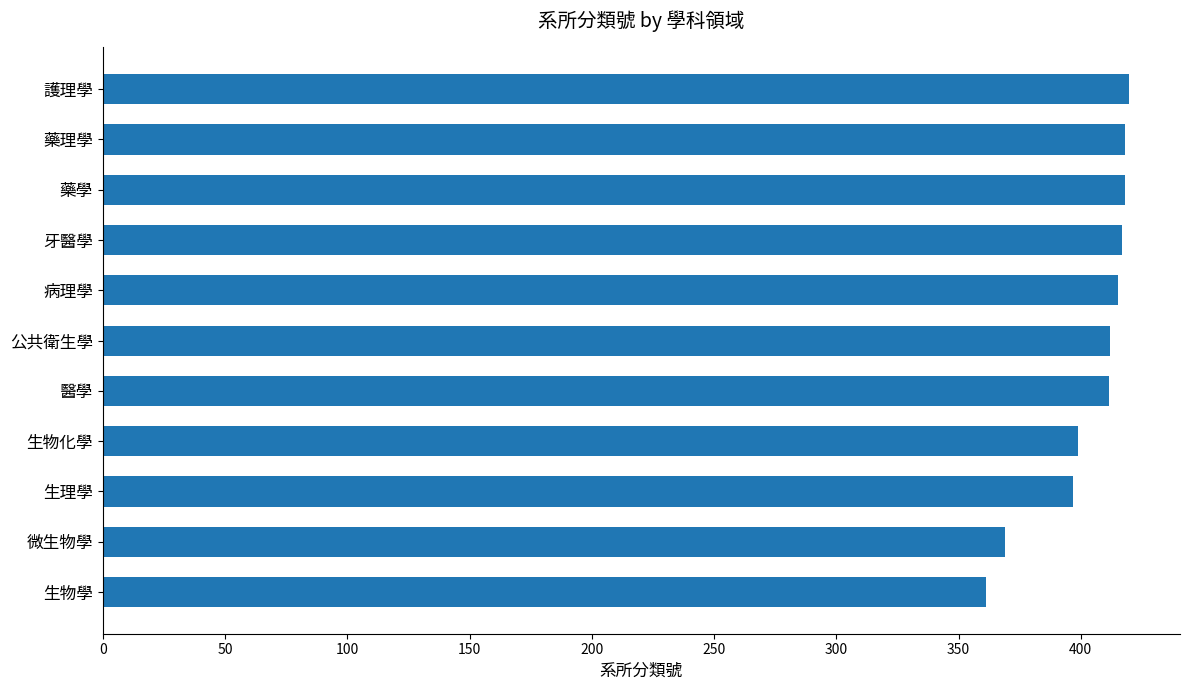

At which label is the value closest to 390?

生理學